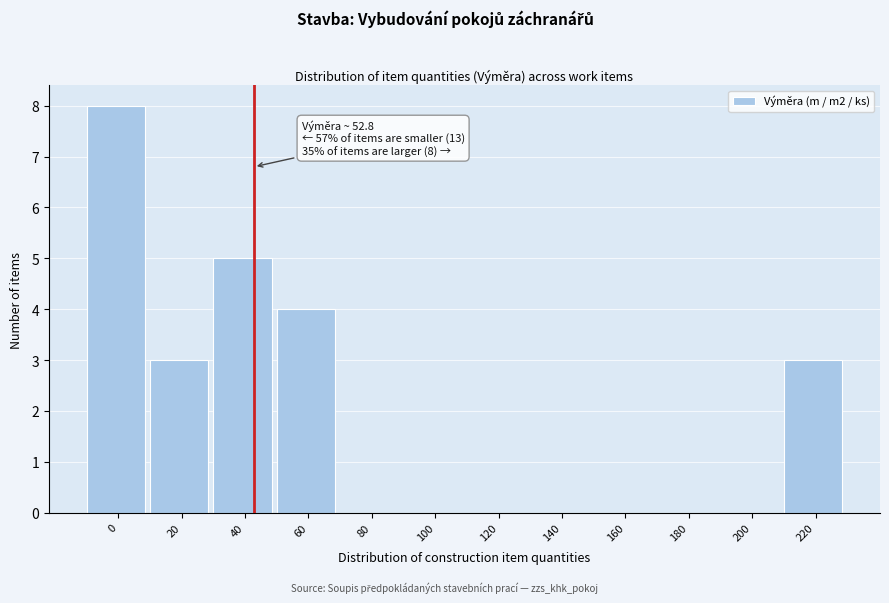

Reading left to right, list all the values displayed in this chart.

0=8	20=3	40=5	60=4	80=0	100=0	120=0	140=0	160=0	180=0	200=0	220=3